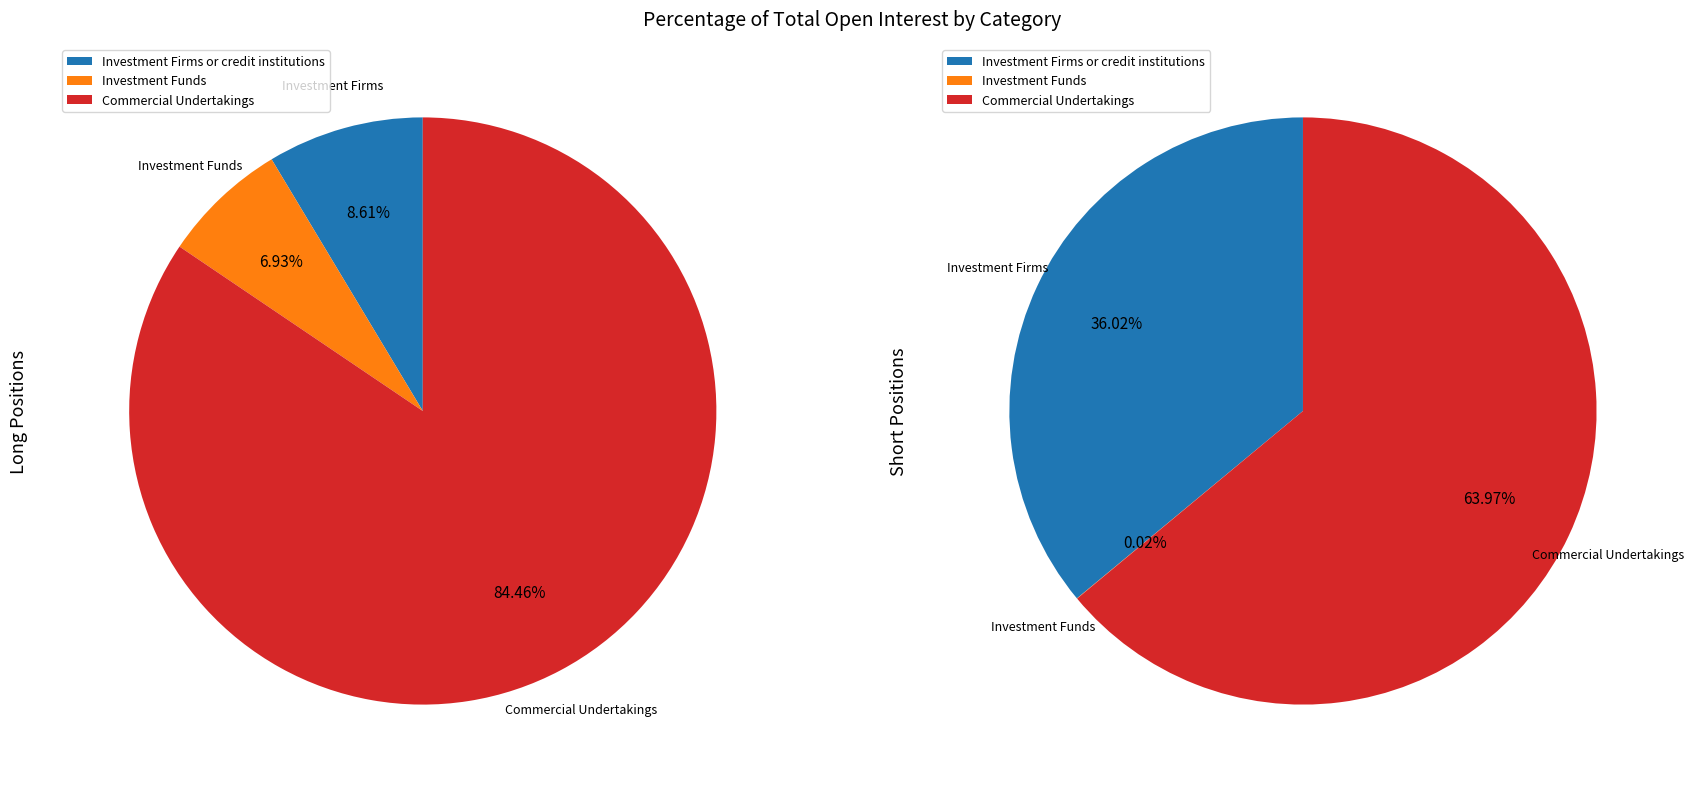

Which series changed the most between 0 and 1?

Investment Firms or credit institutions